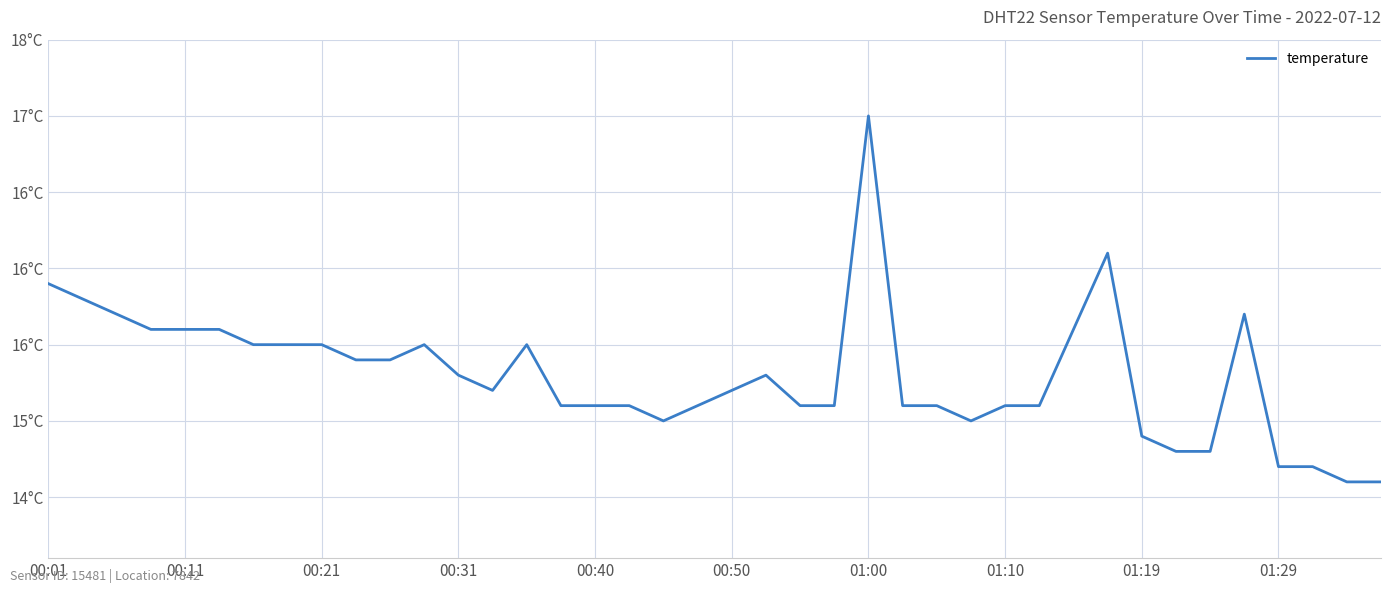

Does the chart display data point markers on the line(s)?

No